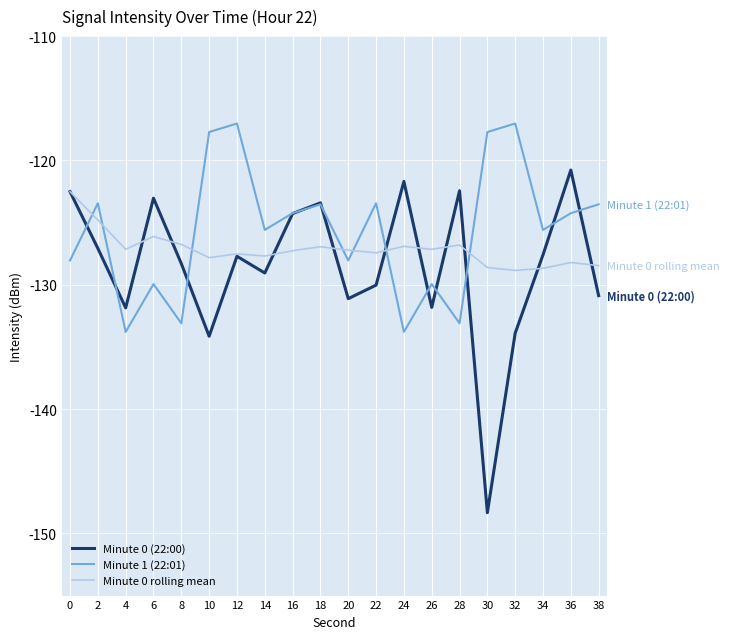

True or false: Minute 1 (22:01) has a value of -117.7 at 30.

True